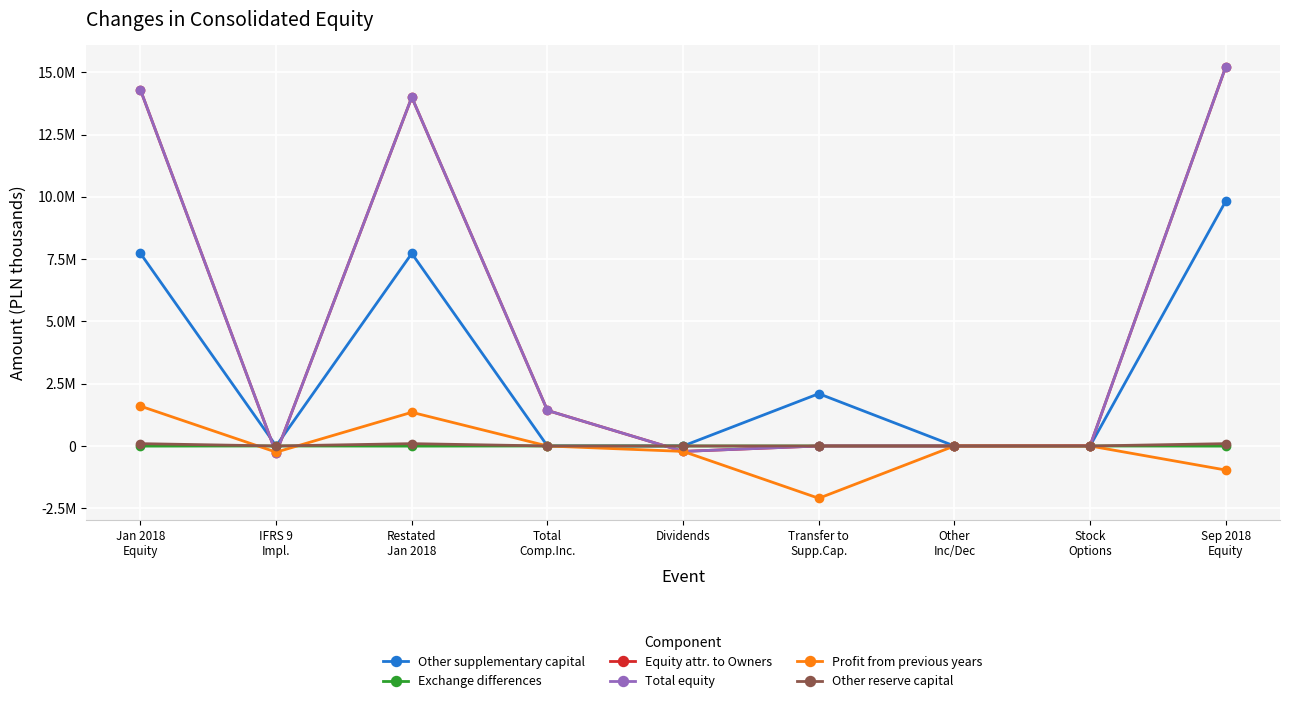

Does the chart have visible grid lines?

Yes